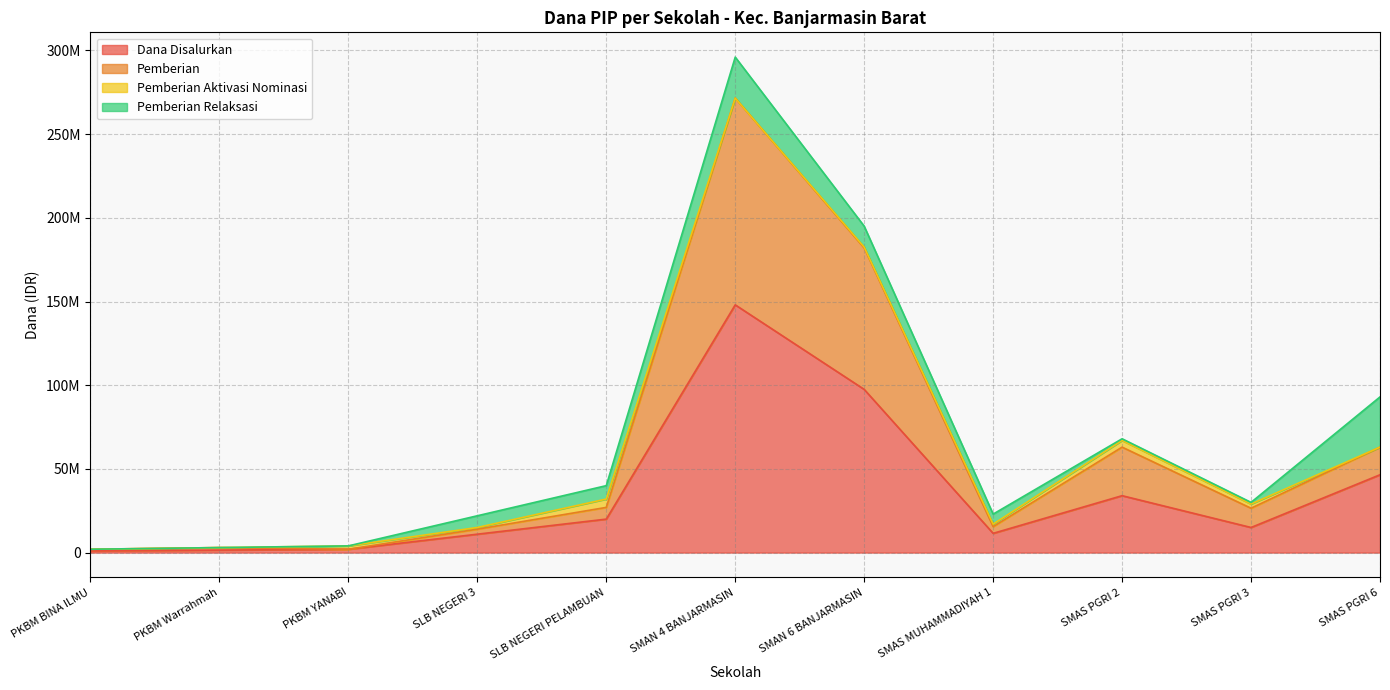

The Pemberian series shows 2000000 at PKBM BINA ILMU. True or false?

True